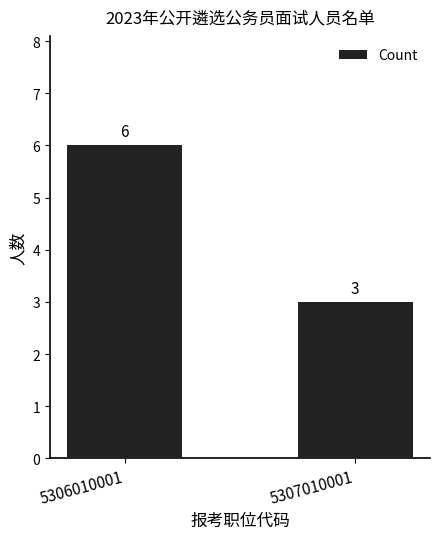

What is the approximate value at 5307010001?

3